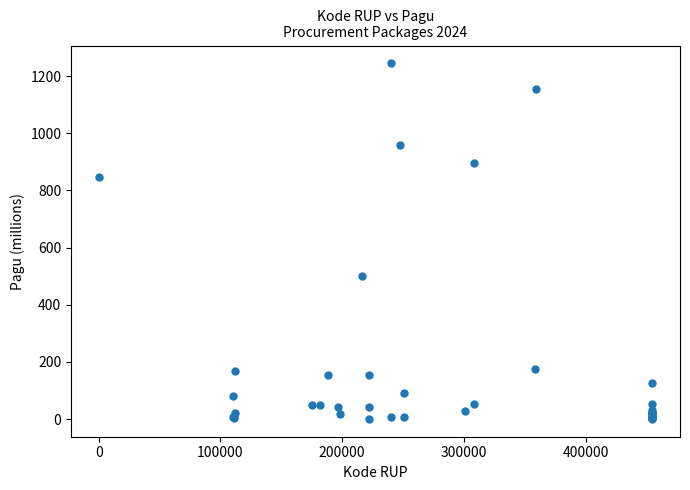

What Y value in the scatter plot is closest to 622?

499.9